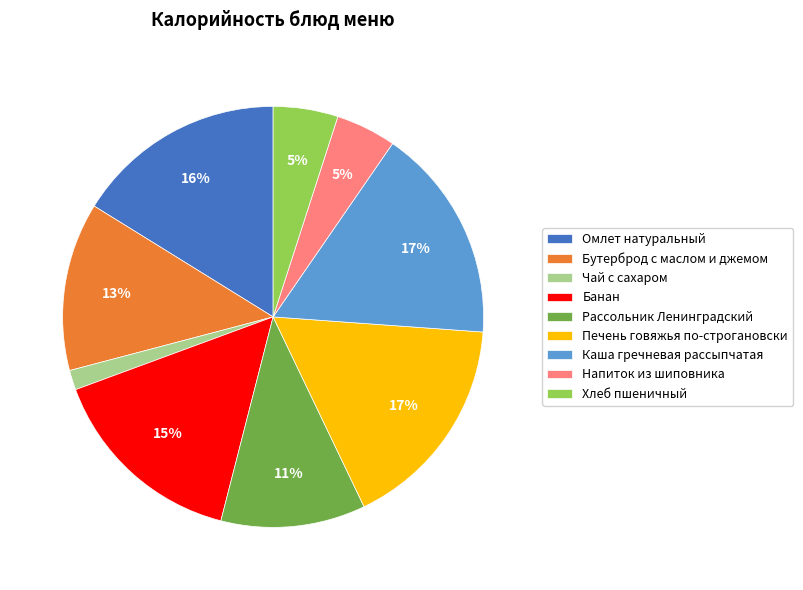

Count the number of slices in the pie.

9